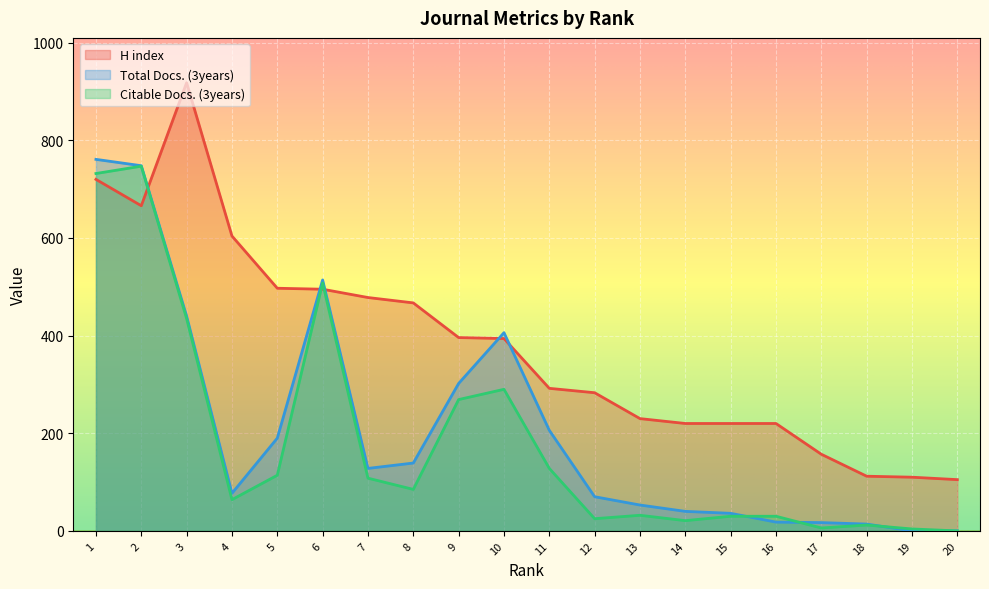

Which series has the largest range (max minus min)?

H index